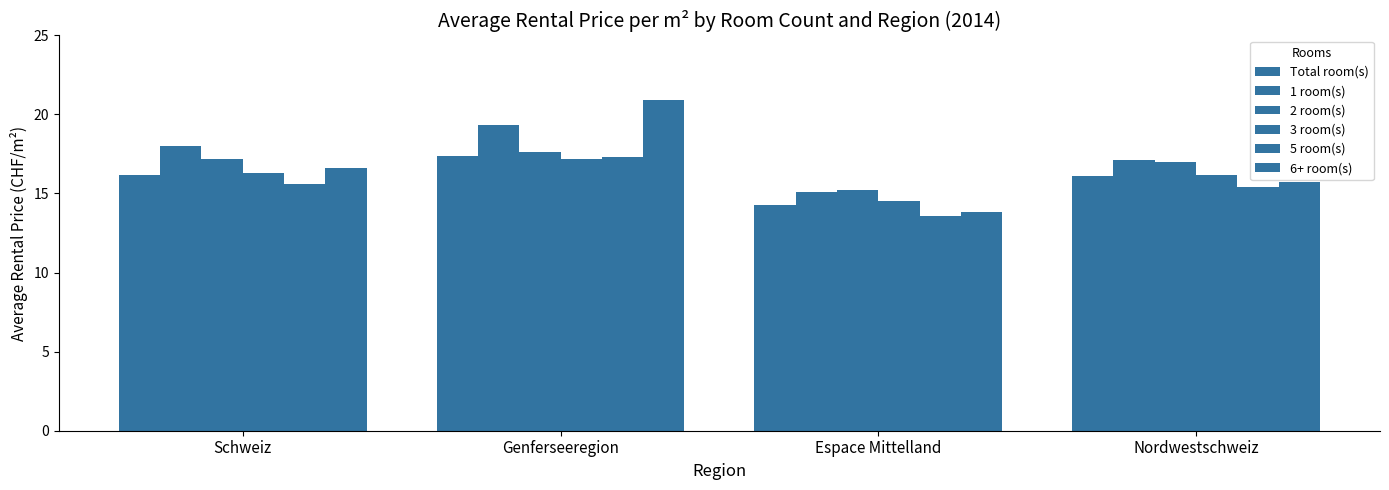

How many data points does each series have?

4